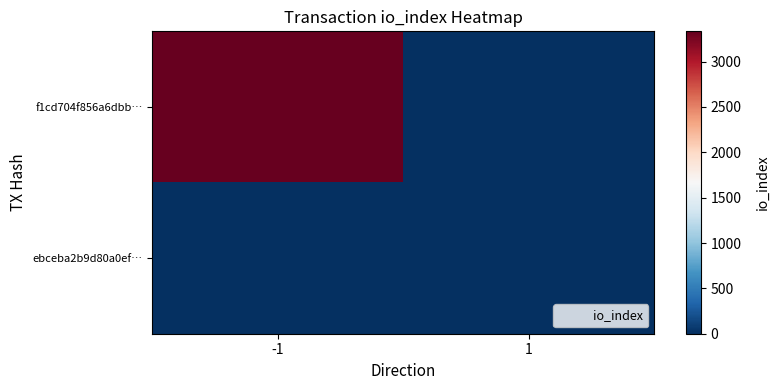

Rank the series by their average value, from lowest to highest.

ebceba2b9d80a0ef…, f1cd704f856a6dbb…